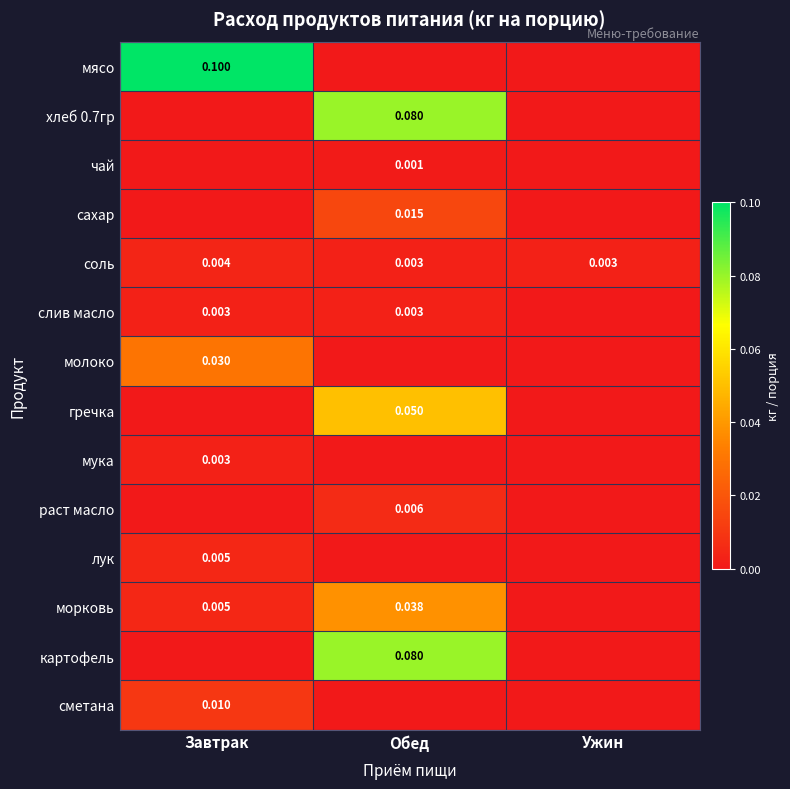

Which series has the largest total across all categories?

мясо